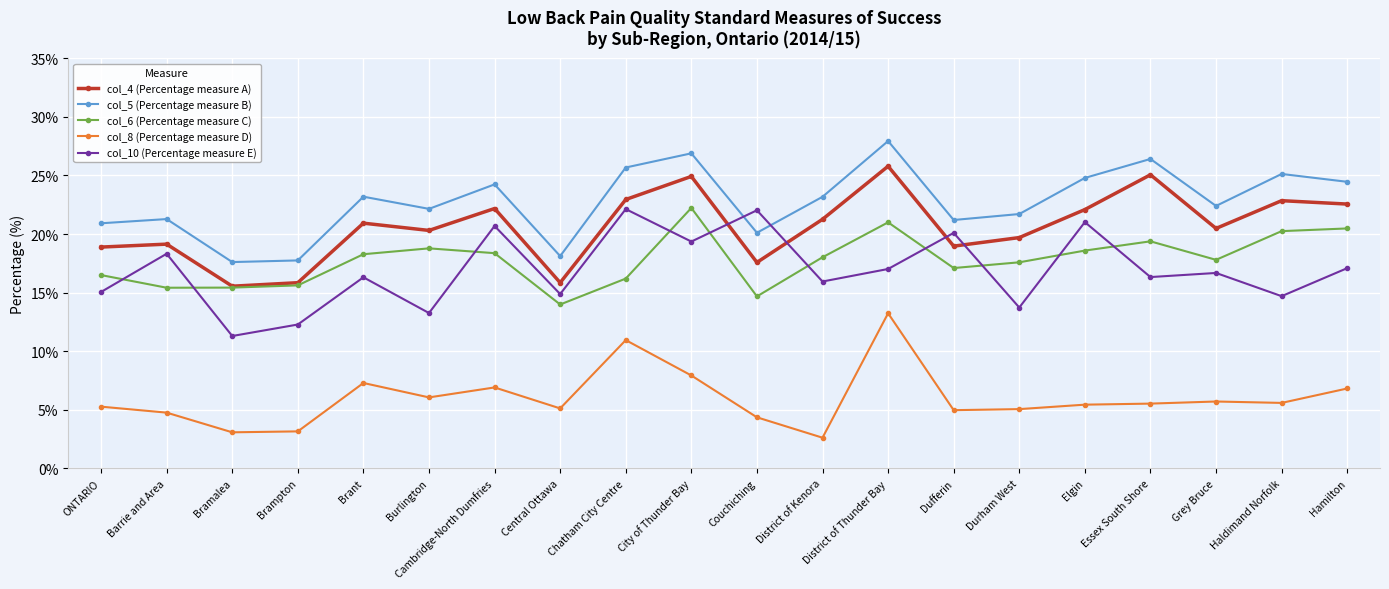

Rank the series at District of Kenora from lowest to highest value.

col_8 (Percentage measure D), col_10 (Percentage measure E), col_6 (Percentage measure C), col_4 (Percentage measure A), col_5 (Percentage measure B)